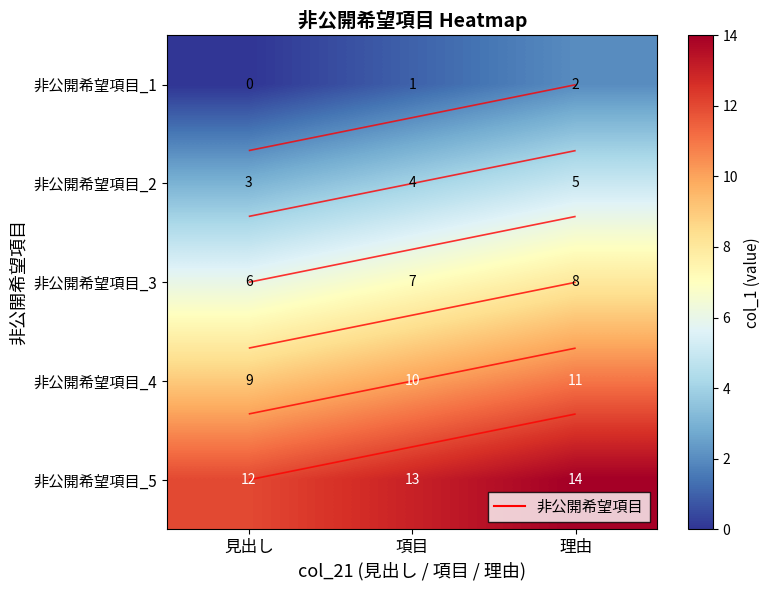

What is the difference between the highest and lowest values at 理由?

12